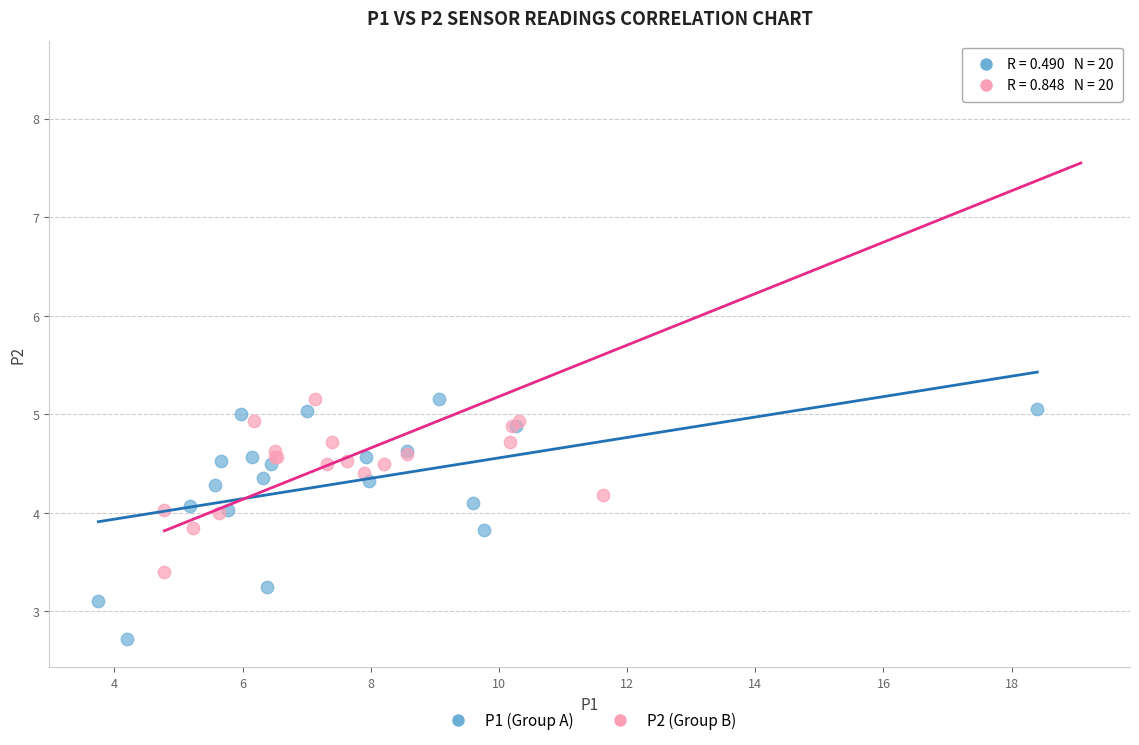

Which series has the largest Y range (max minus min)?

P2 (Group B)